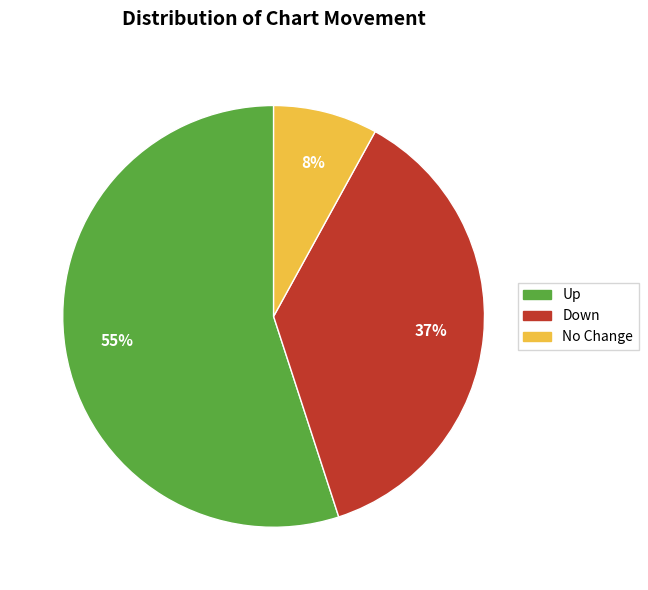

Which slice is the largest?

Up